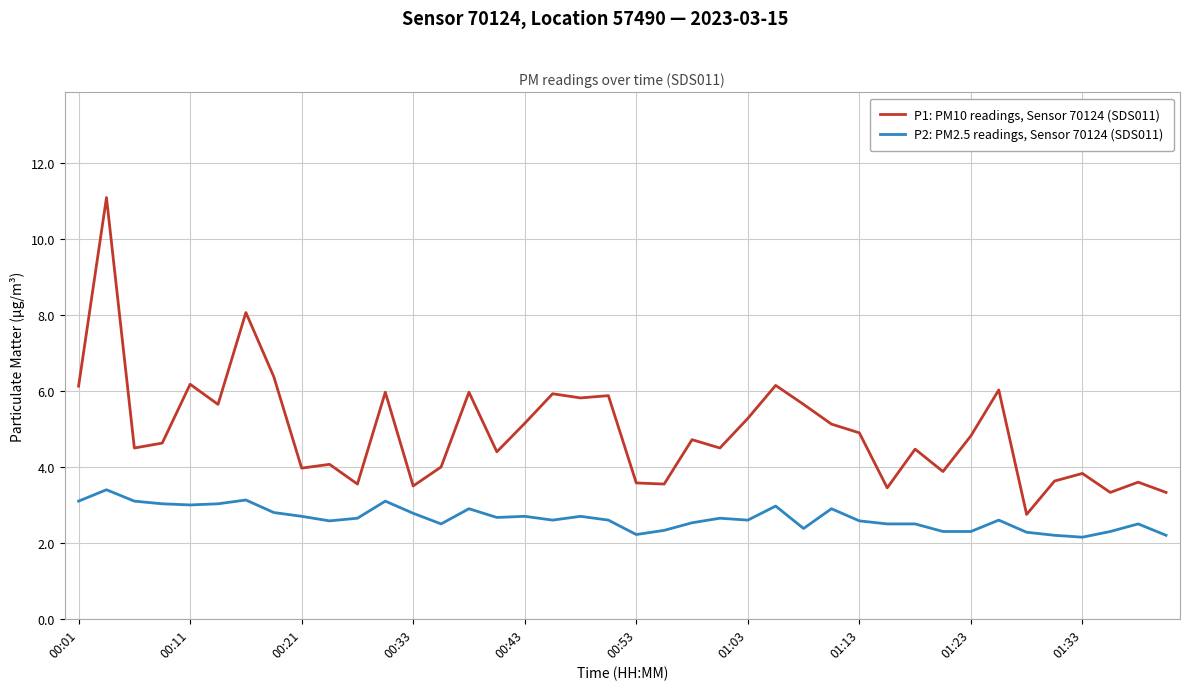

Which series has the largest range (max minus min)?

P1: PM10 readings, Sensor 70124 (SDS011)